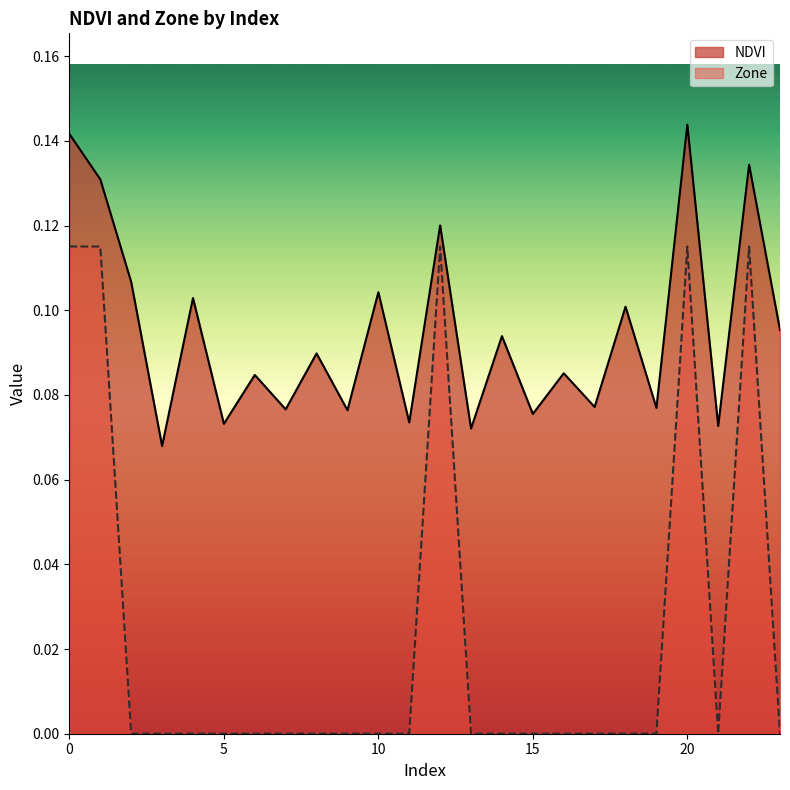

Between 5 and 8, which series saw the biggest shift?

NDVI